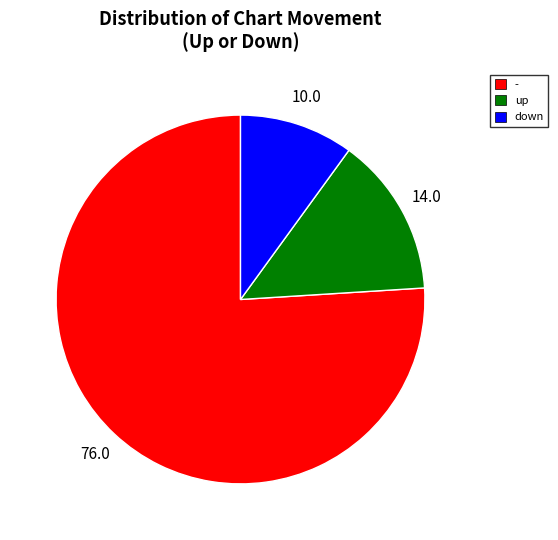

Which category accounts for the majority?

-